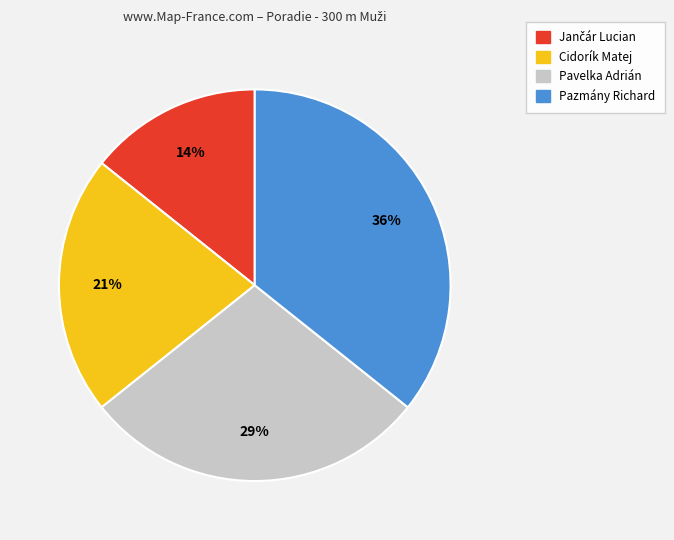

Count the number of slices in the pie.

4